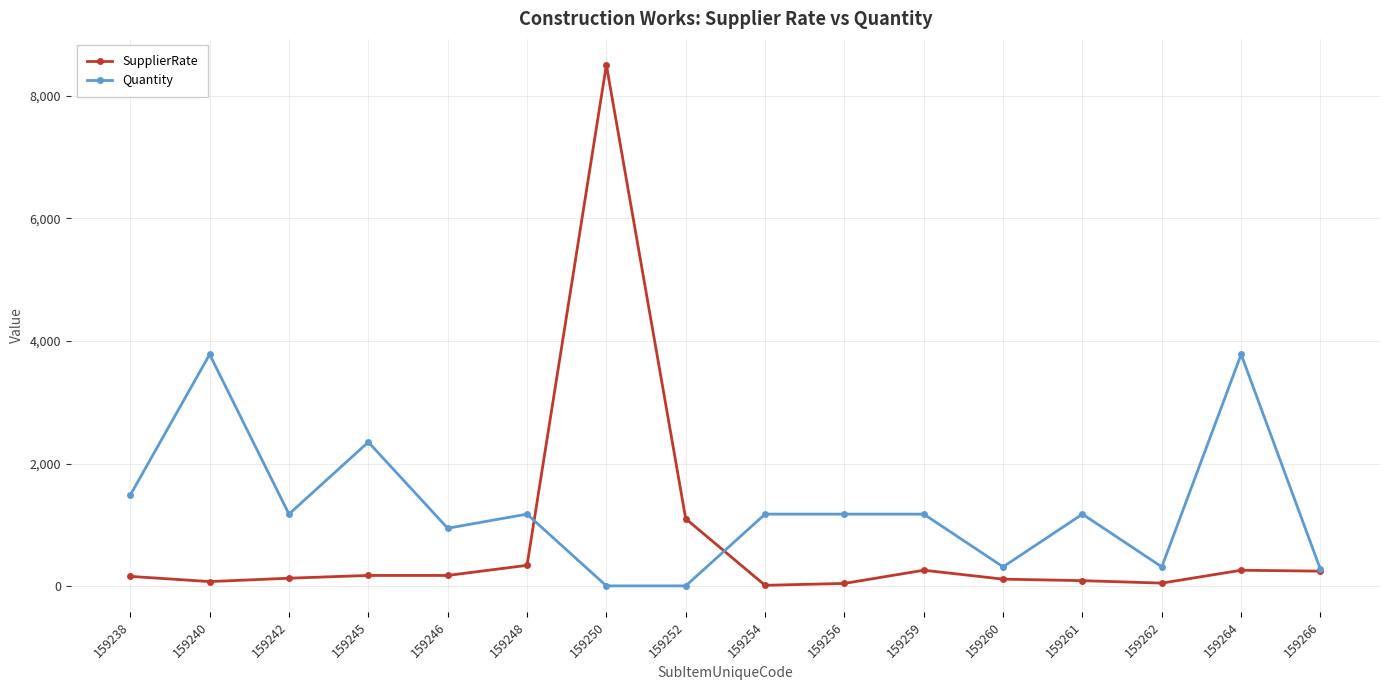

At which category does Quantity reach its first local peak?

159240